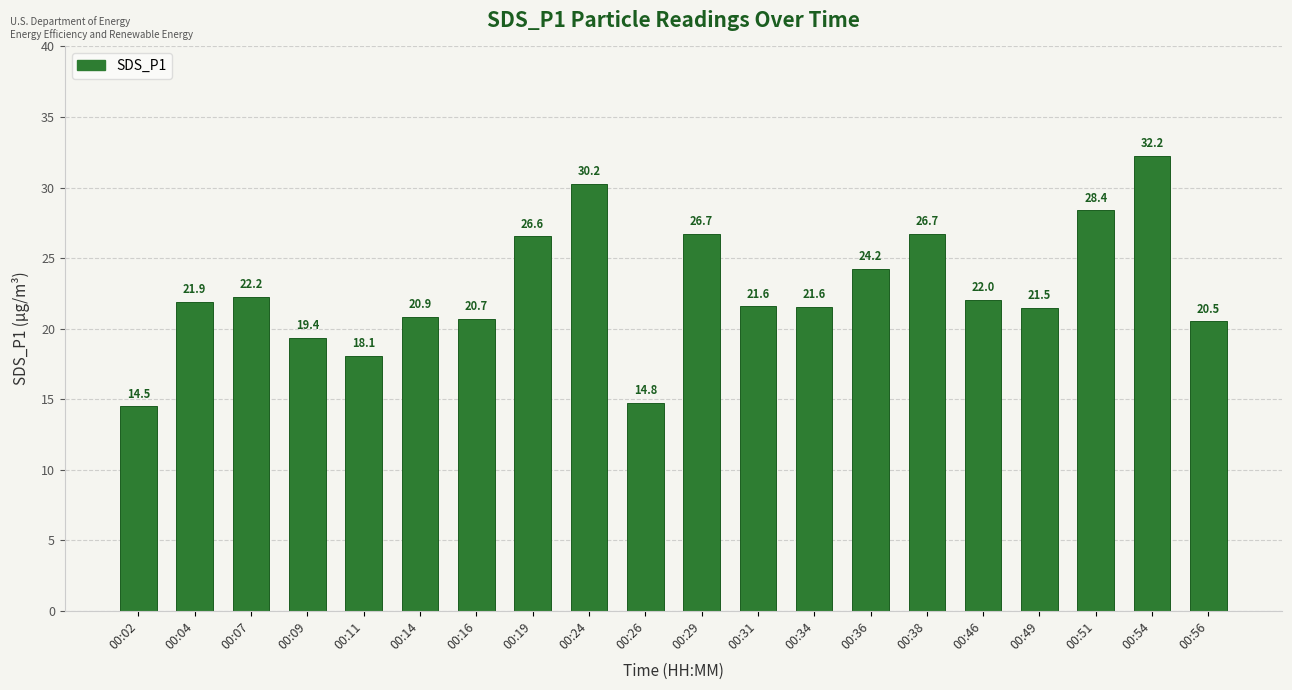

The chart shows a value of 5.7 at 00:34. True or false?

False